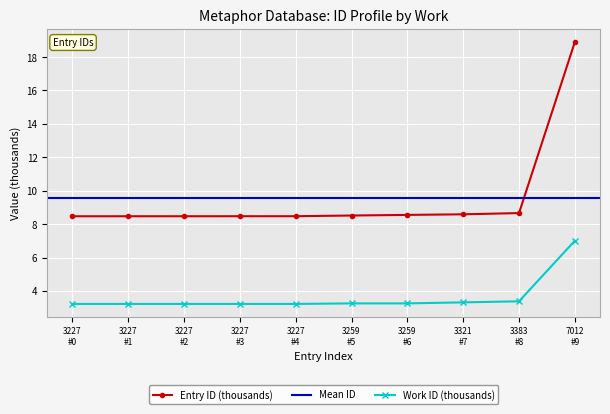

What is the value of the Entry ID (thousands) point at the 7th from the left?

8.6